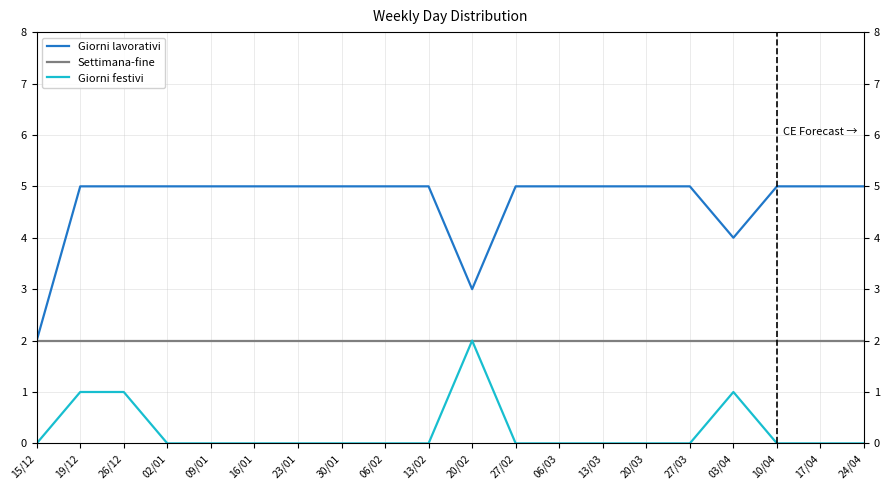

What is the spread (max minus min) of values at 19/12?

4